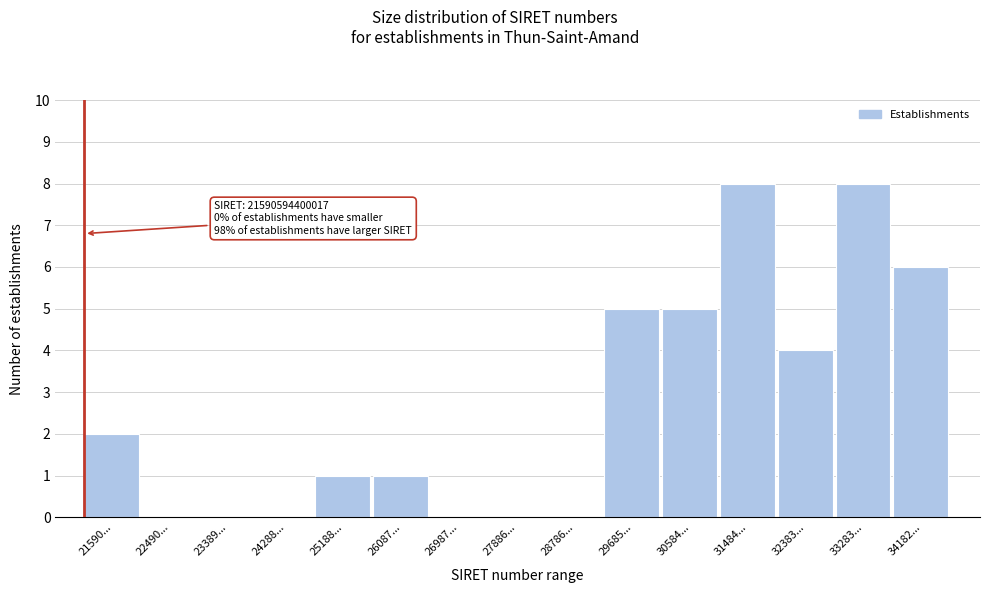

Reading left to right, list all the values displayed in this chart.

21590...=2	22490...=0	23389...=0	24288...=0	25188...=1	26087...=1	26987...=0	27886...=0	28786...=0	29685...=5	30584...=5	31484...=8	32383...=4	33283...=8	34182...=6